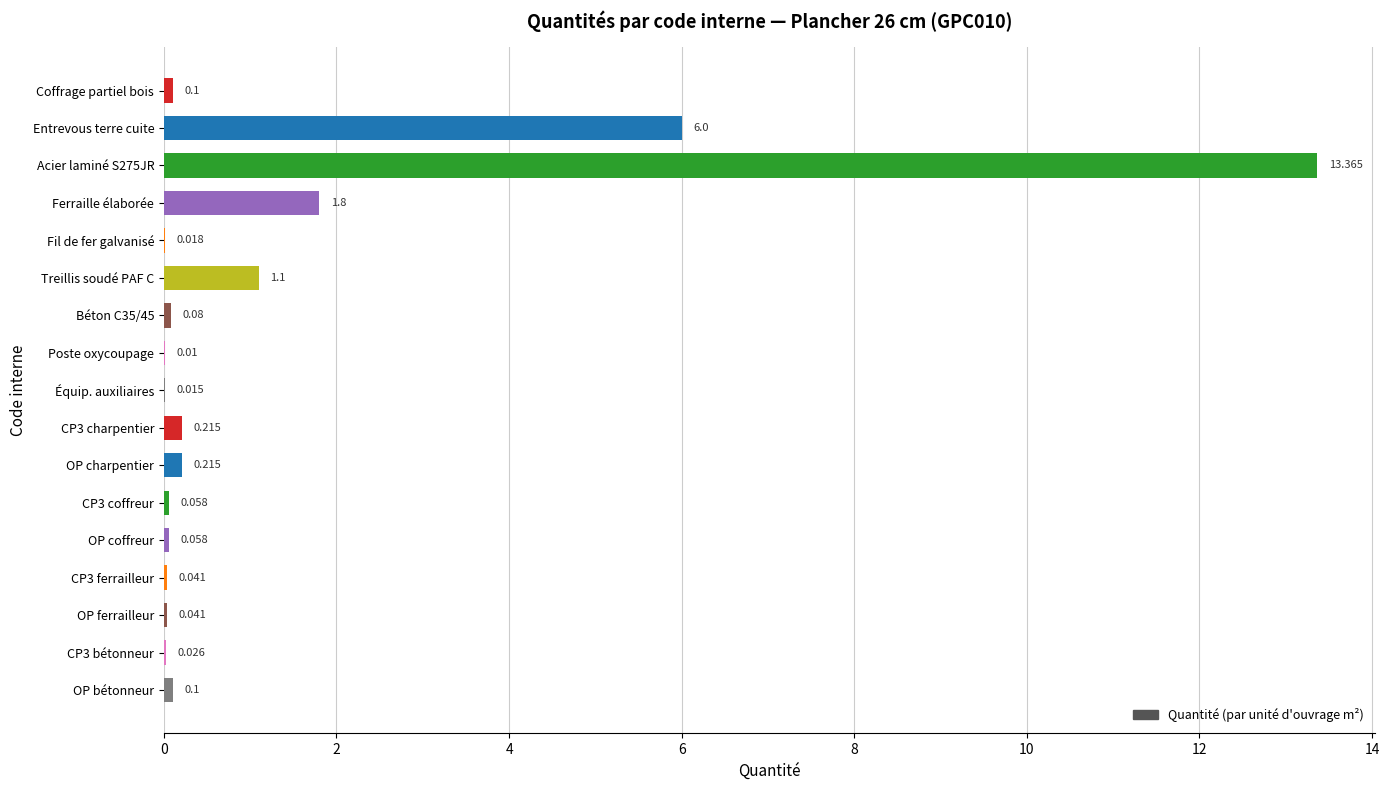

Between CP3 ferrailleur and OP coffreur, which is larger?

OP coffreur